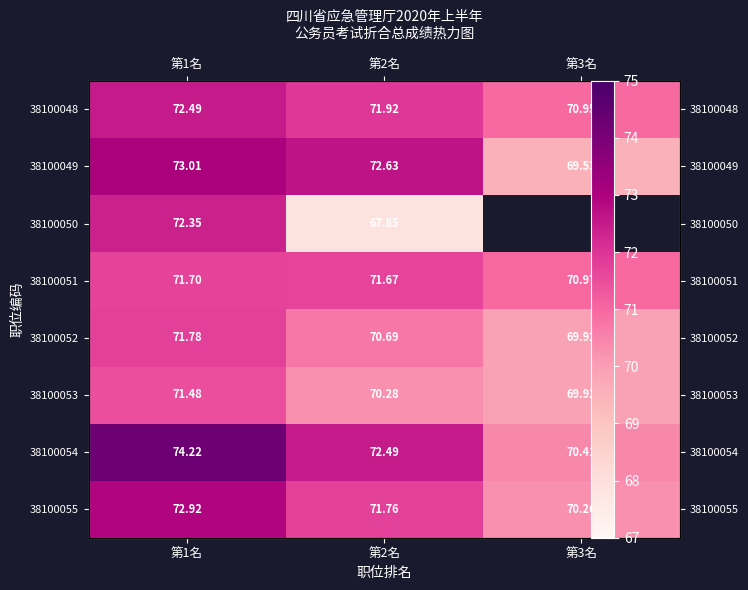

How many values in the 38100054 series exceed 72?

2